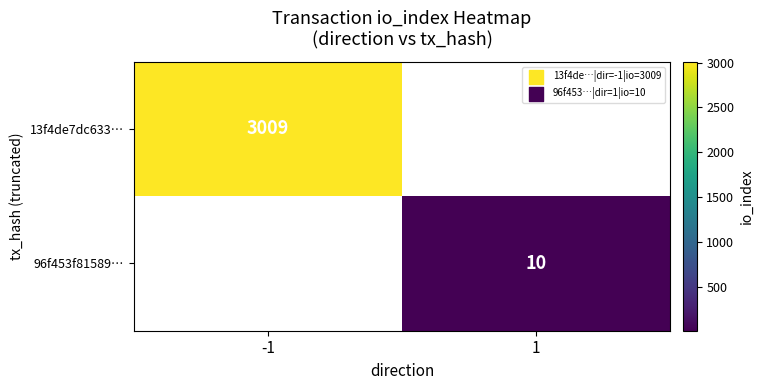

The value of 96f453f81589… at 1 is 2. True or false?

False